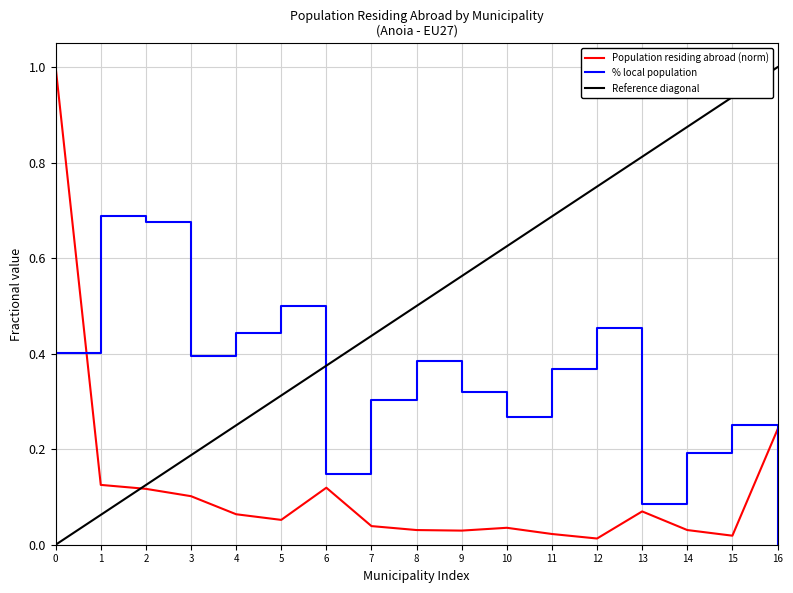

What is the maximum value for Population residing abroad (norm)?

1.0